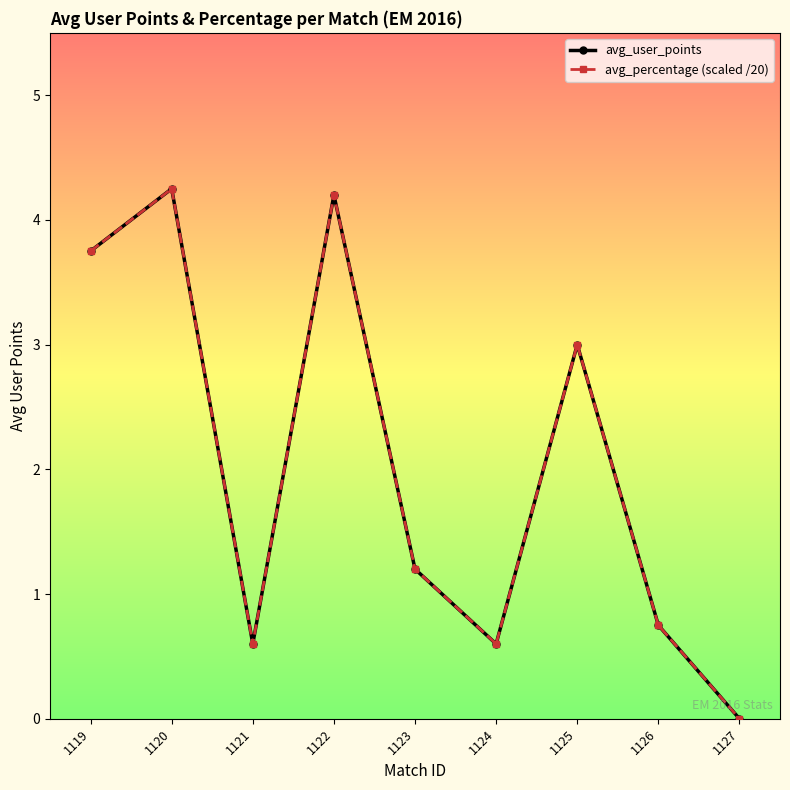

What is the value of the avg_user_points point at the 6th from the left?

0.6